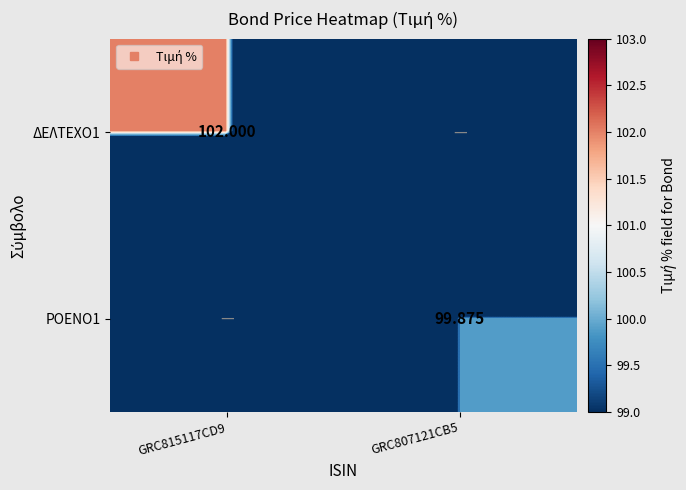

The value of ΡΟΕΝΟ1 at GRC807121CB5 is 99.9. True or false?

True